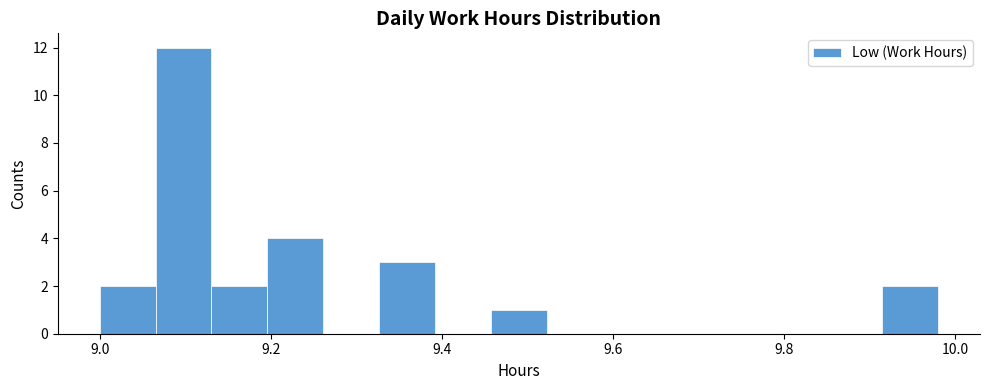

Around what value on the x-axis is the tallest bar? Give the approximate position of its centre, as read against the axis.

9.10